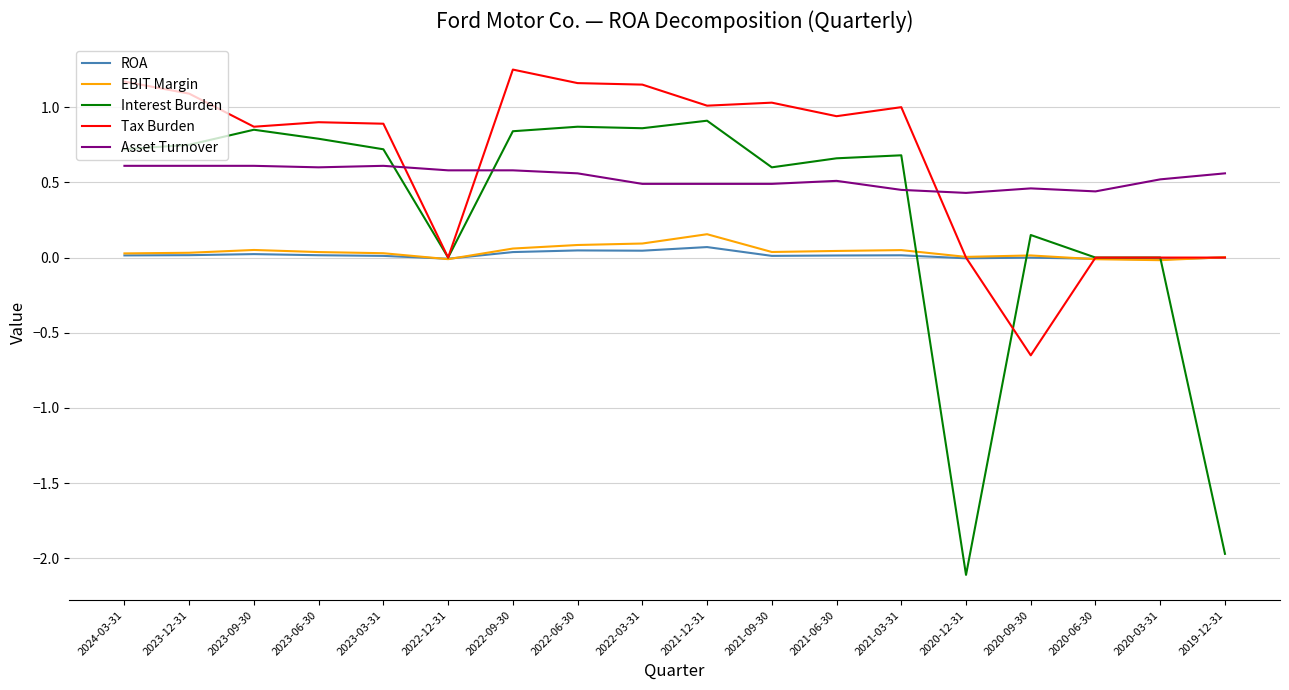

What are all the series names shown in the legend?

ROA, EBIT Margin, Interest Burden, Tax Burden, Asset Turnover